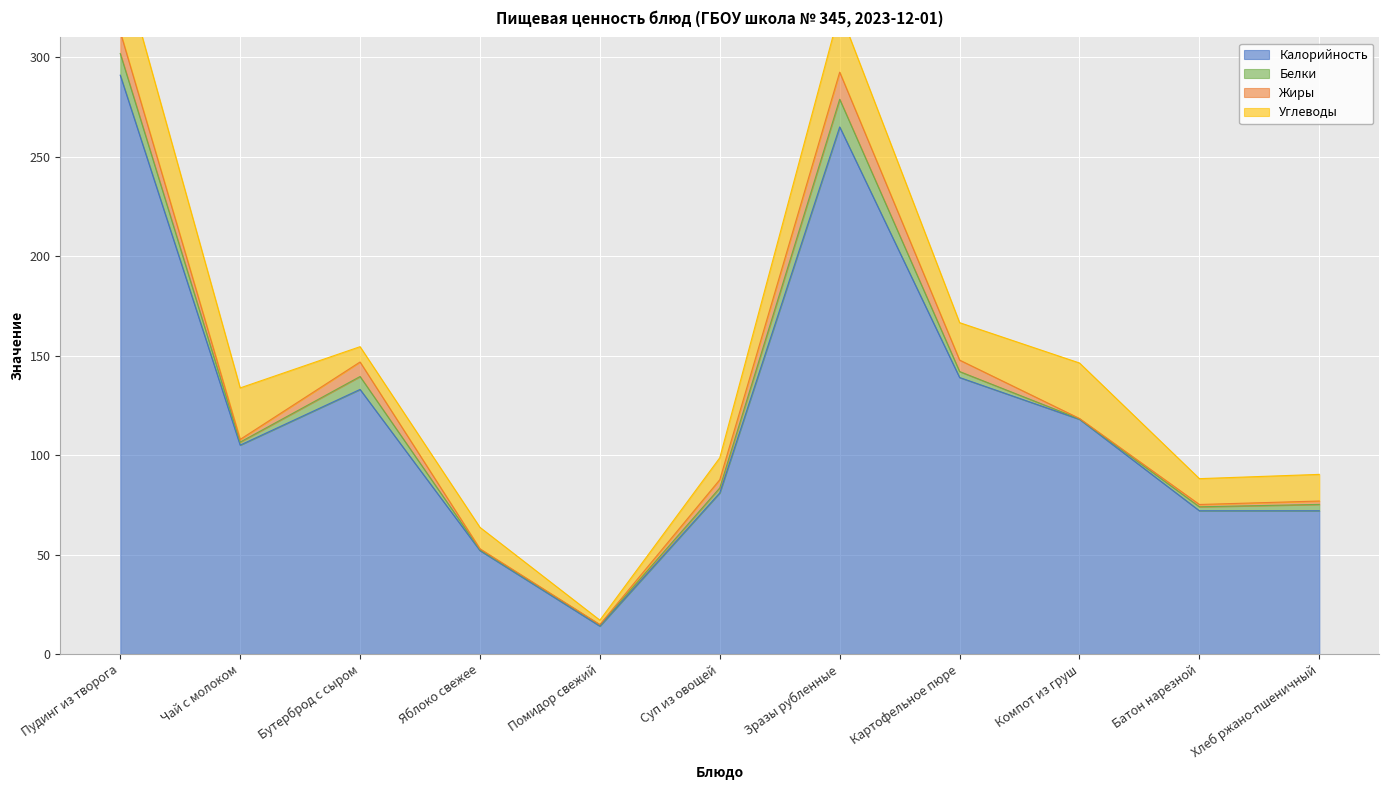

Where is Углеводы nearest to the value 19?

Картофельное пюре